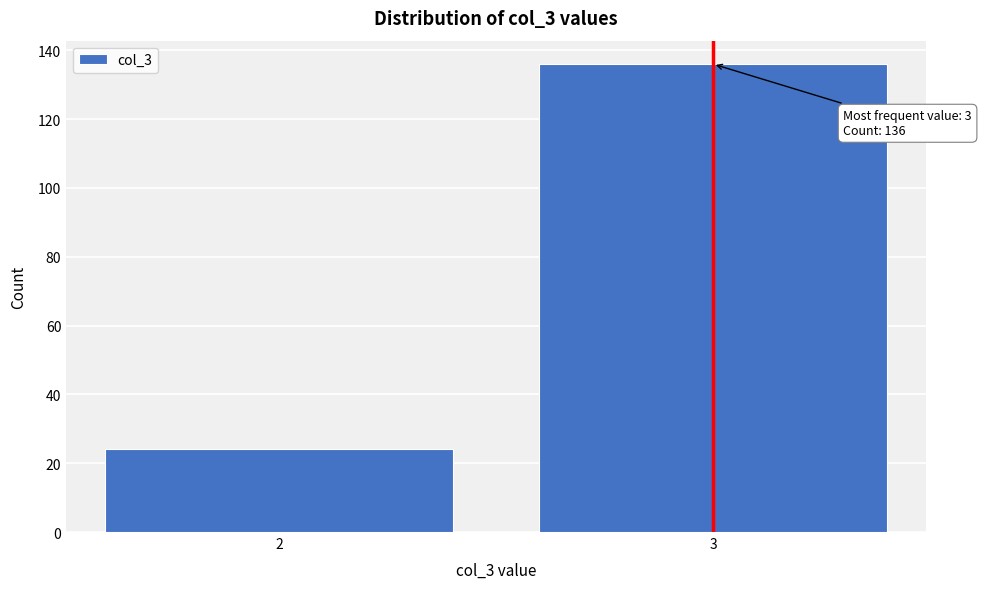

Reading left to right, what are all the values shown in this chart?

24	136